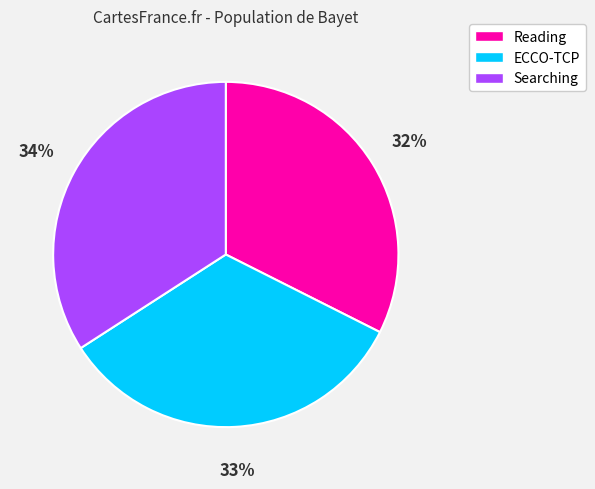

True or false: Searching accounts for 23% of the total.

False